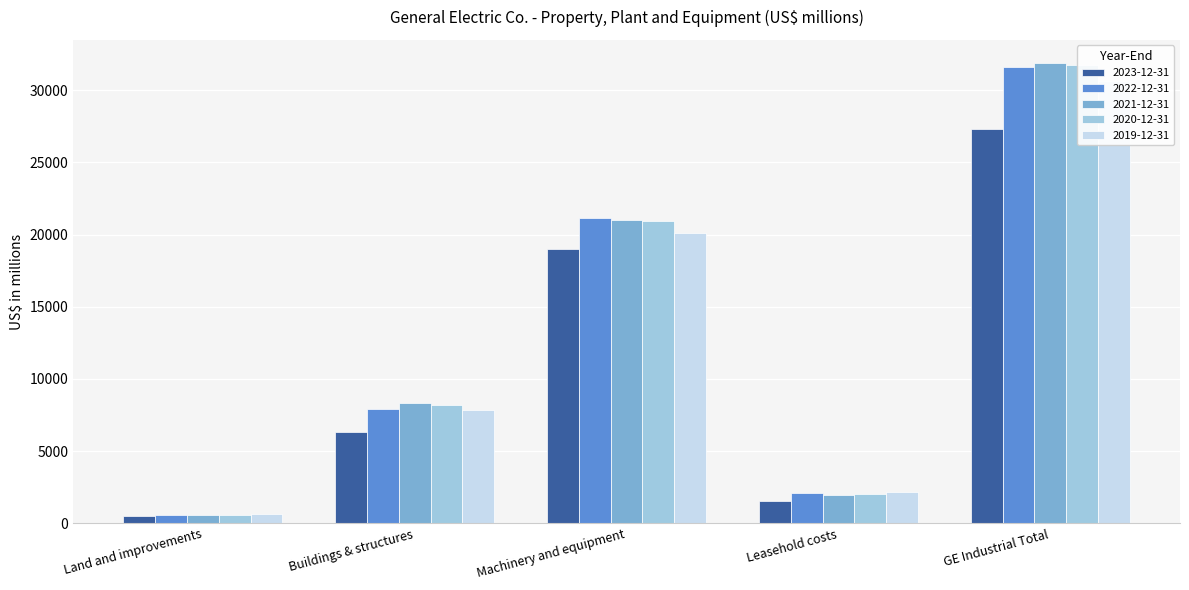

The 2022-12-31 series shows 2226 at Buildings & structures. True or false?

False